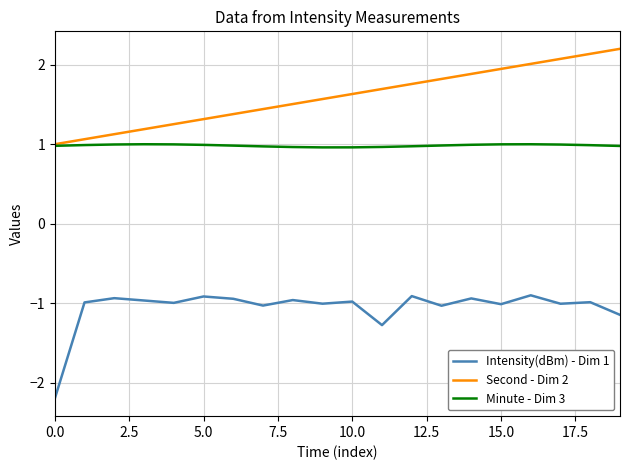

True or false: Second - Dim 2 and Intensity(dBm) - Dim 1 intersect in this chart.

False